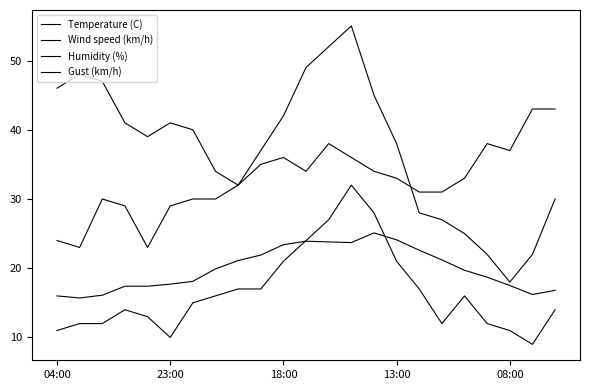

True or false: Wind speed (km/h) and Humidity (%) cross at least once.

False